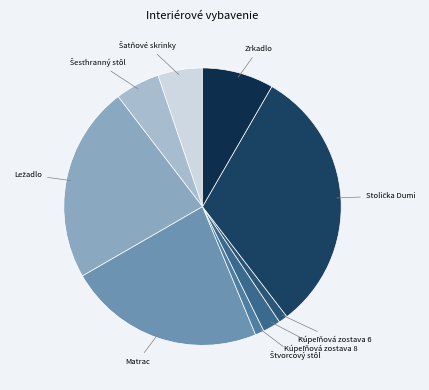

What is the smallest slice in the pie chart?

Štvorcový stôl